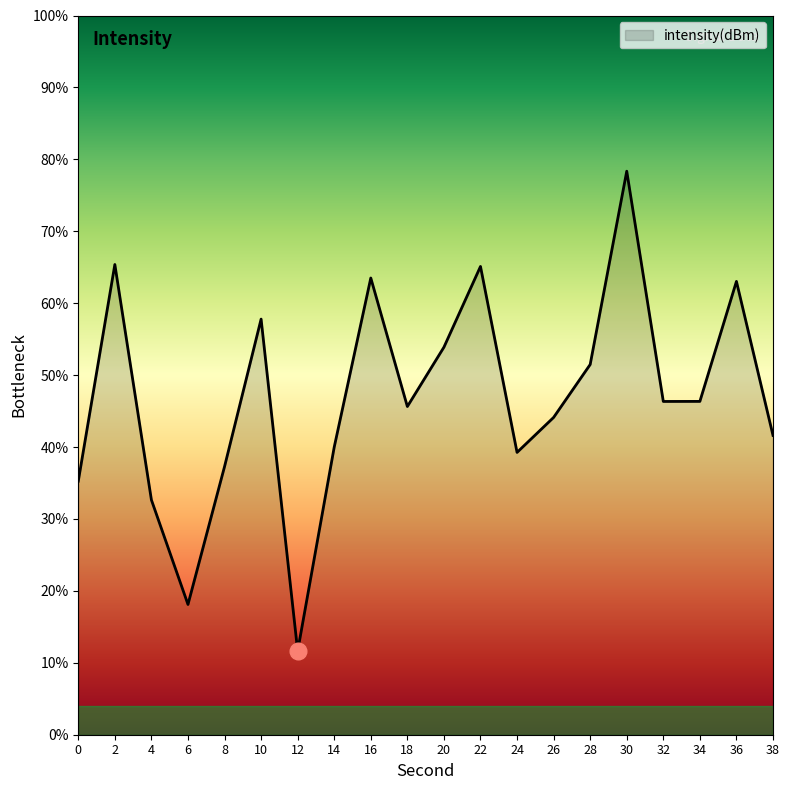

How many lines are shown in the chart?

1